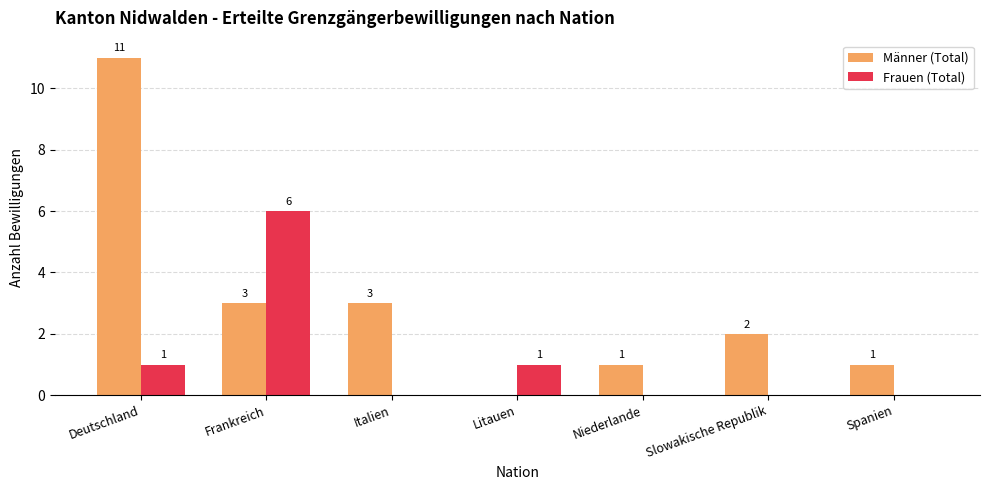

What is the sum of the Männer (Total) values at Frankreich and Spanien?

4